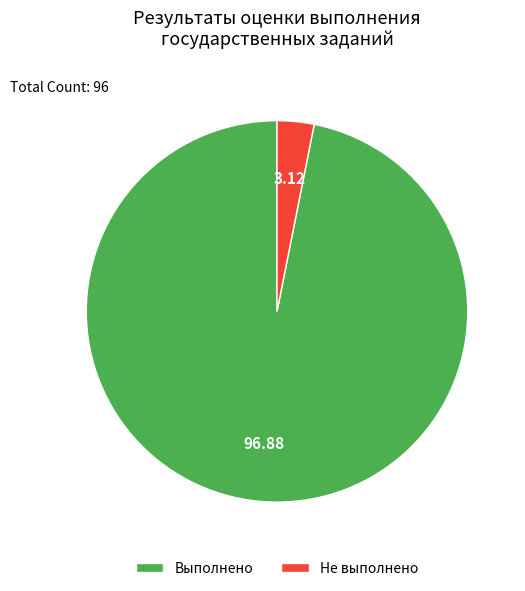

Which category has the smallest portion of the pie?

Не выполнено